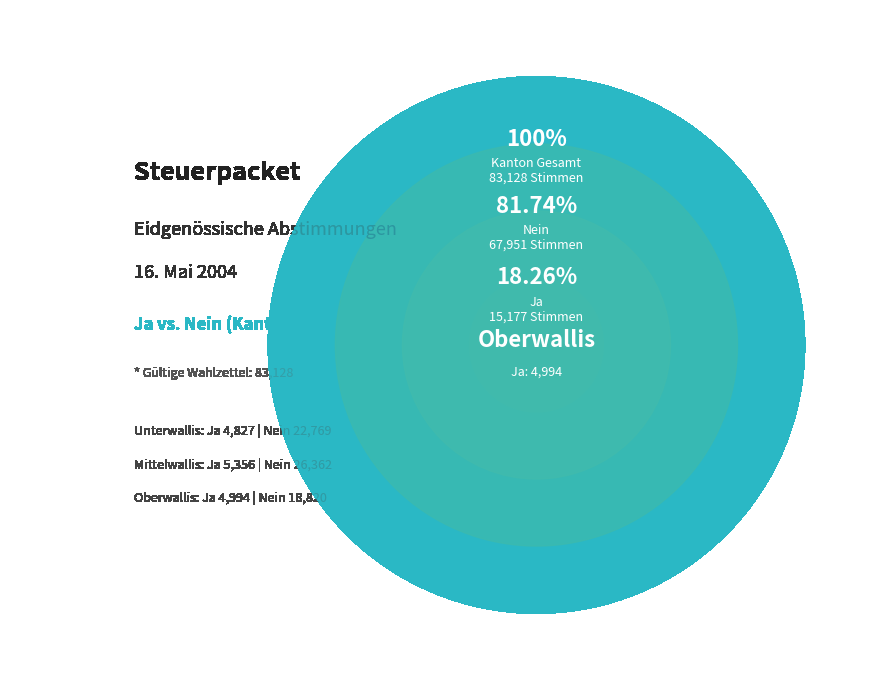

Rank the series at Unterwallis from lowest to highest value.

Ja, Nein